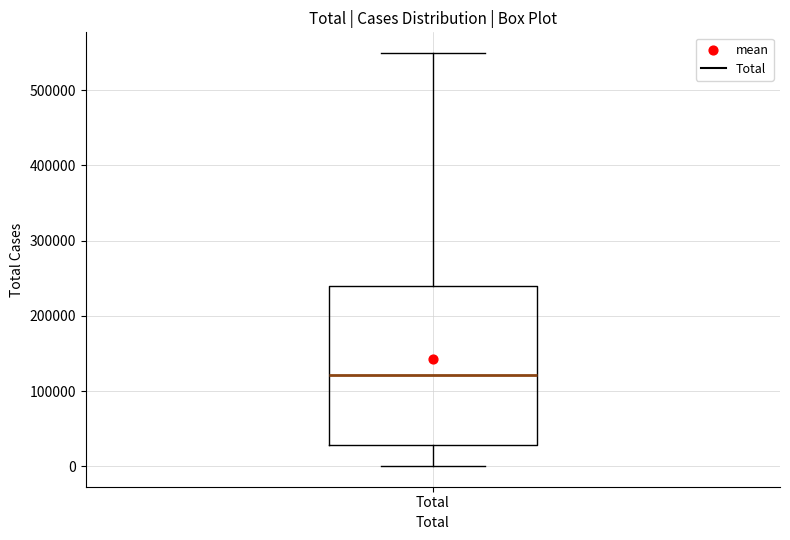

Where is the upper edge of the box for Total on the y-axis? The values are not printed on the chart, so give them approximately, as read against the axis.

240000